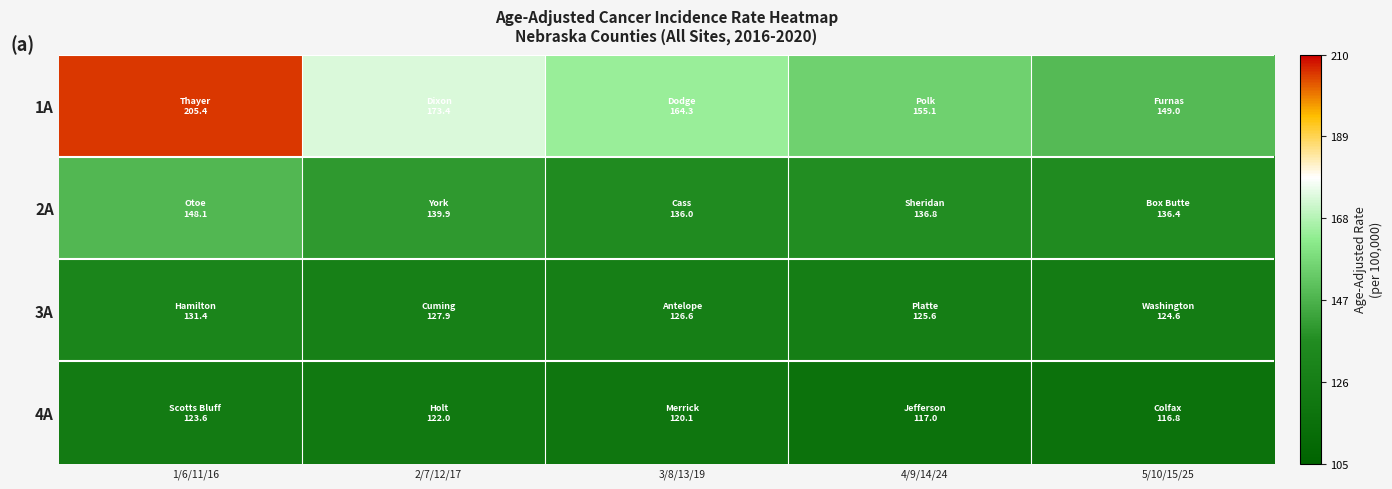

Which series has the largest total across all categories?

1A